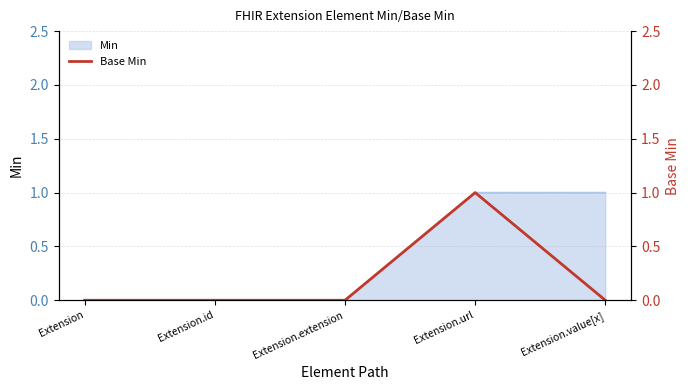

How many lines are shown in the chart?

1